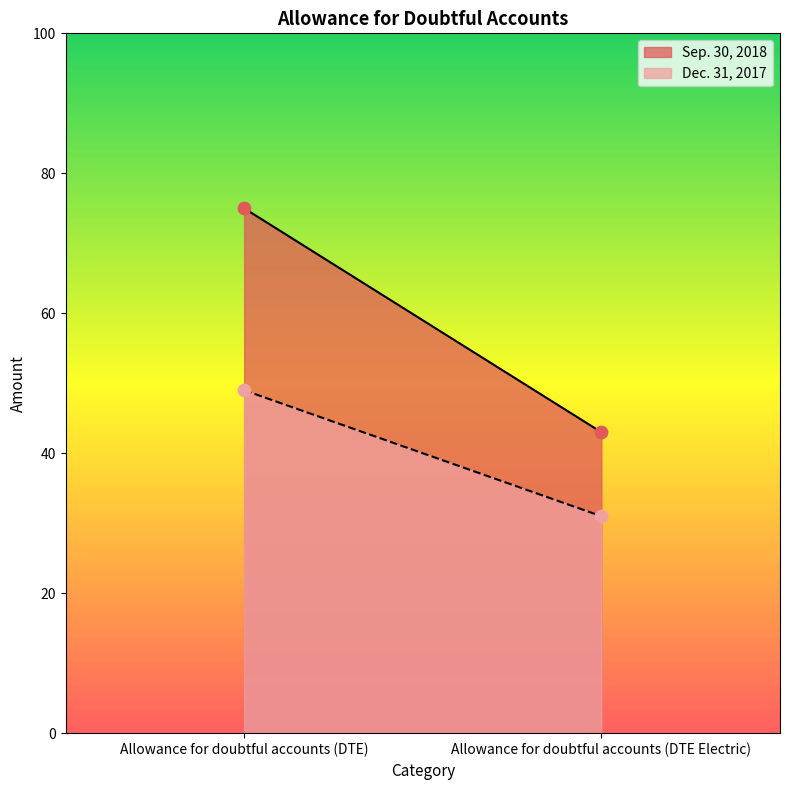

Which series contains the highest Y value?

Sep. 30, 2018